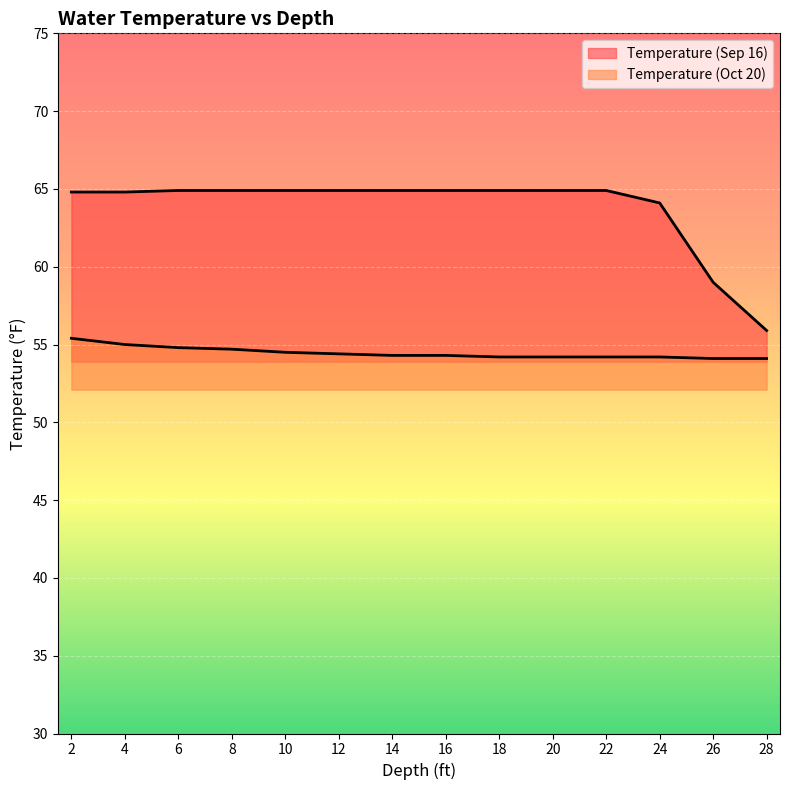

True or false: Temperature (Oct 20) and Temperature (Sep 16) intersect in this chart.

False